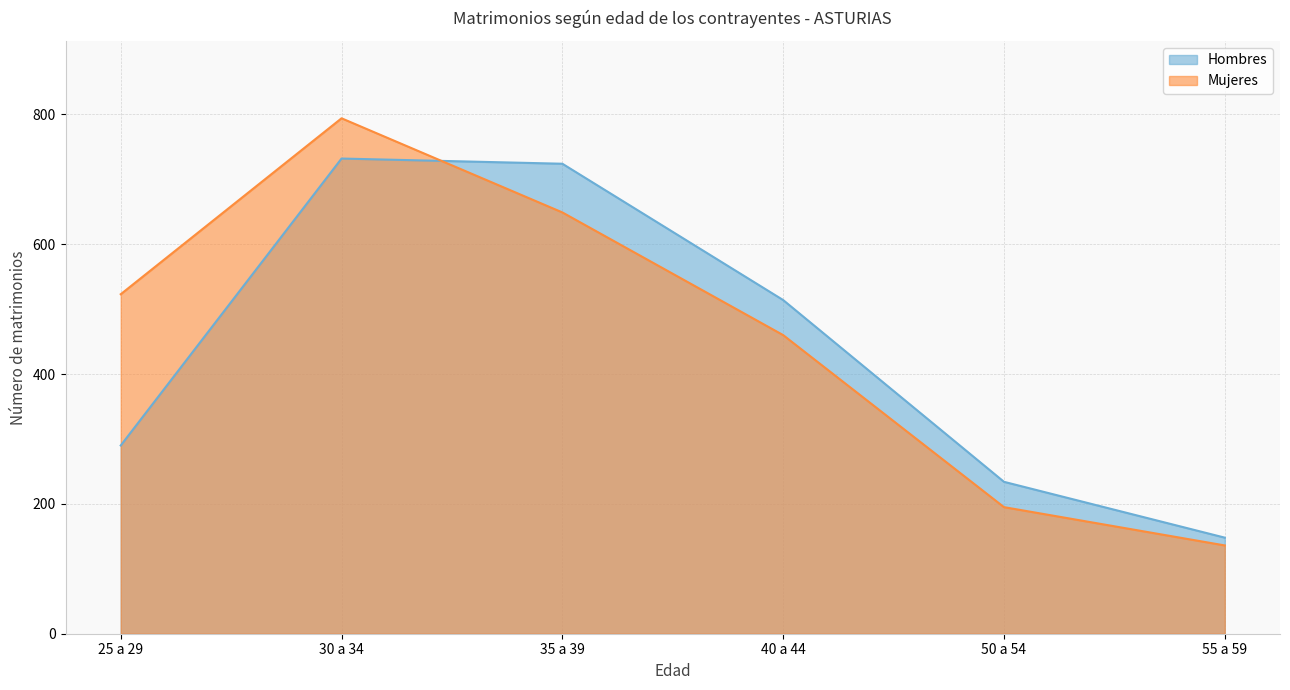

Reading left to right, transcribe all the data shown in this chart.

Hombres: 290	732	724	514	234	148
Mujeres: 523	794	649	460	195	136